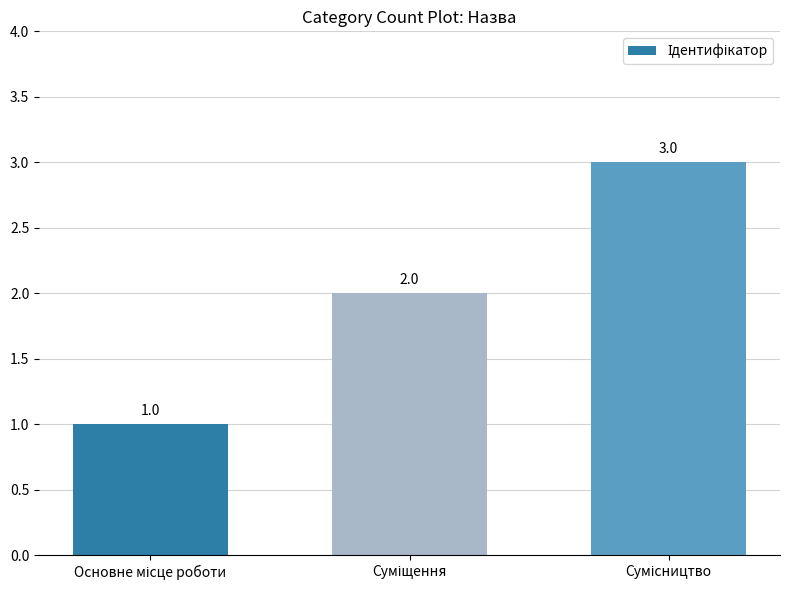

Count the values in the range 1 to 3.

3